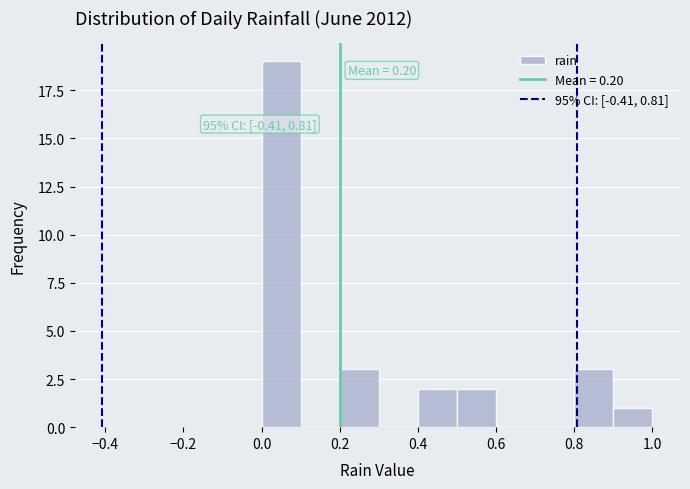

Over which range of the x-axis is the bar tallest?

0.0 to 0.1